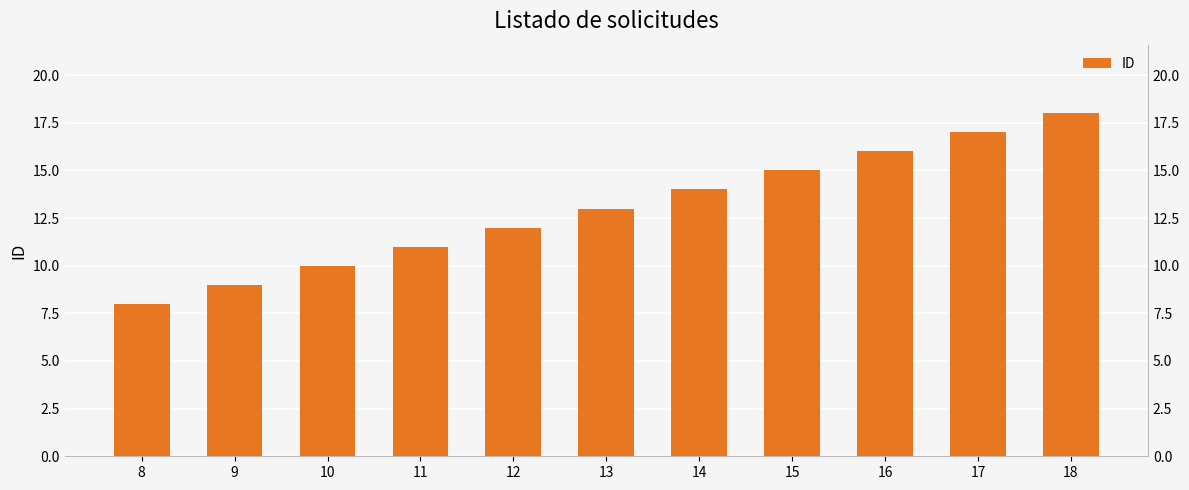

List the labels in order of value, smallest first.

8, 9, 10, 11, 12, 13, 14, 15, 16, 17, 18